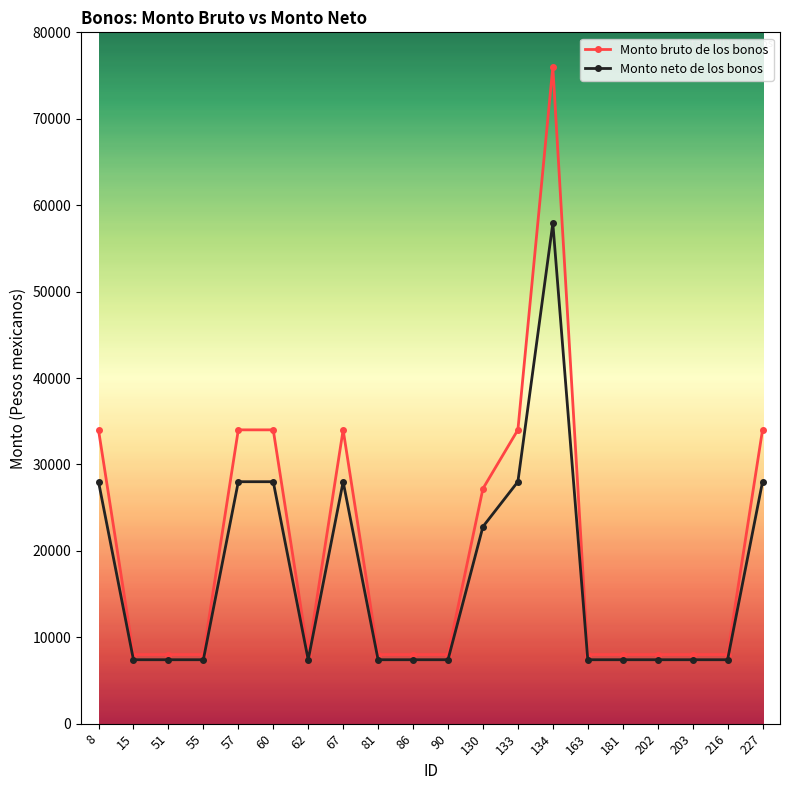

What is the difference between the second highest and minimum values in the Monto neto de los bonos series?

20599.8